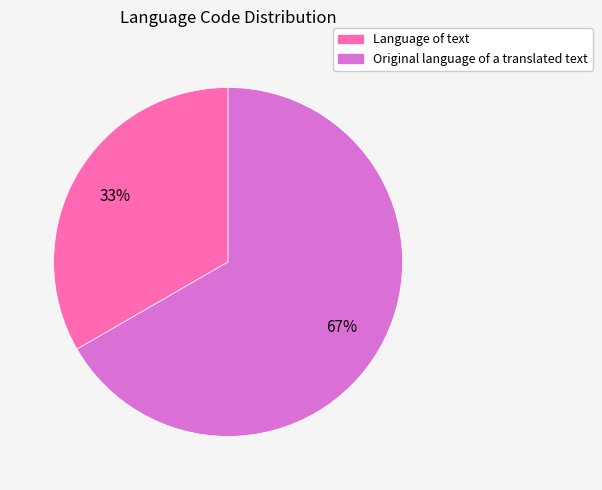

To the nearest percent, what is the average slice percentage?

50%